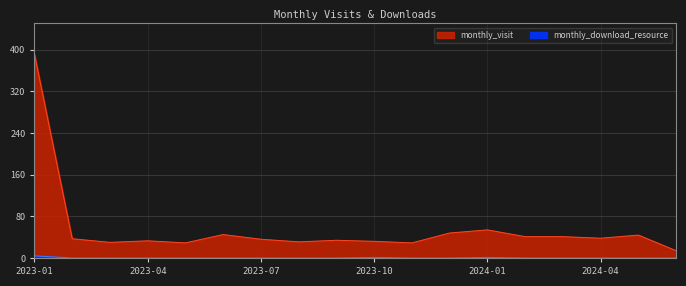

Rank the series by their average value, from lowest to highest.

monthly_download_resource, monthly_visit